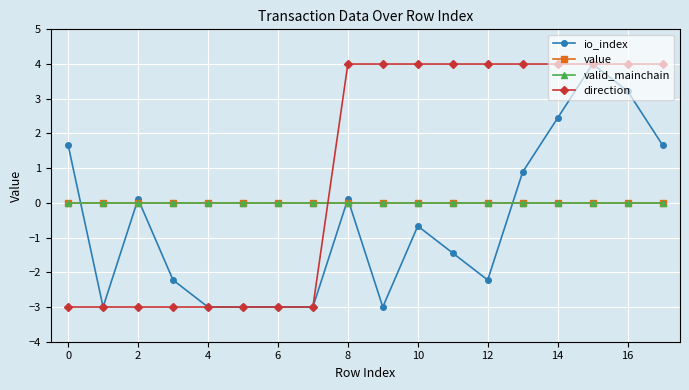

What is the sum of all direction values?

16.0